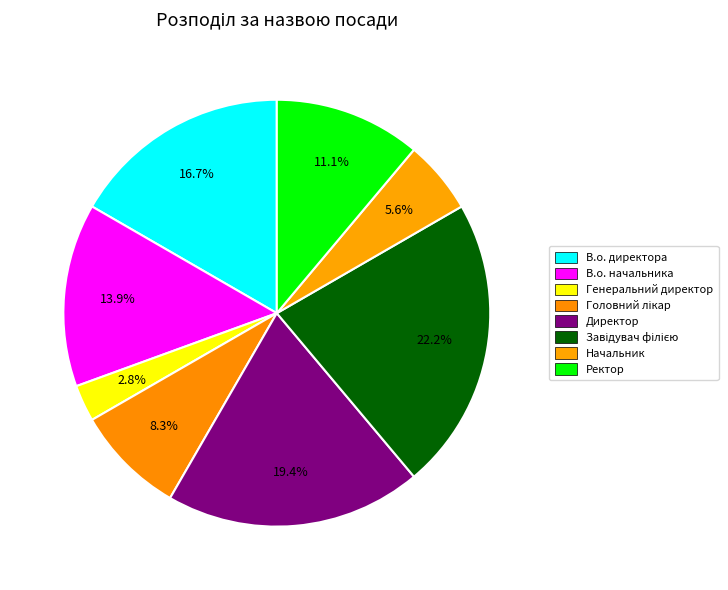

What percentage is the Завідувач філією slice, to the nearest percent?

22%